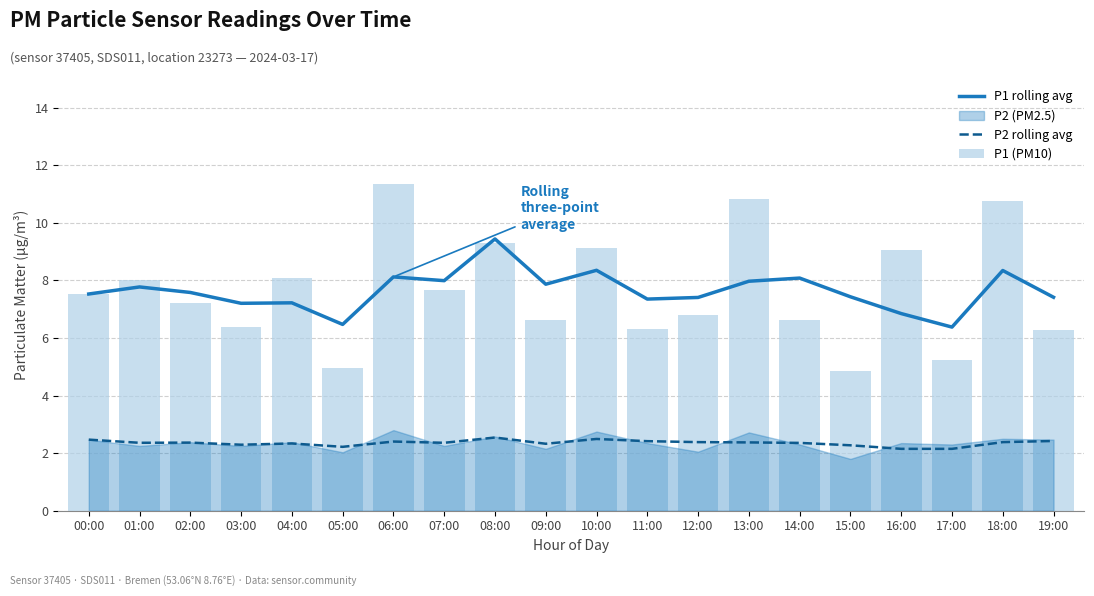

How many values in the P1 (PM10) series are below 7?

9